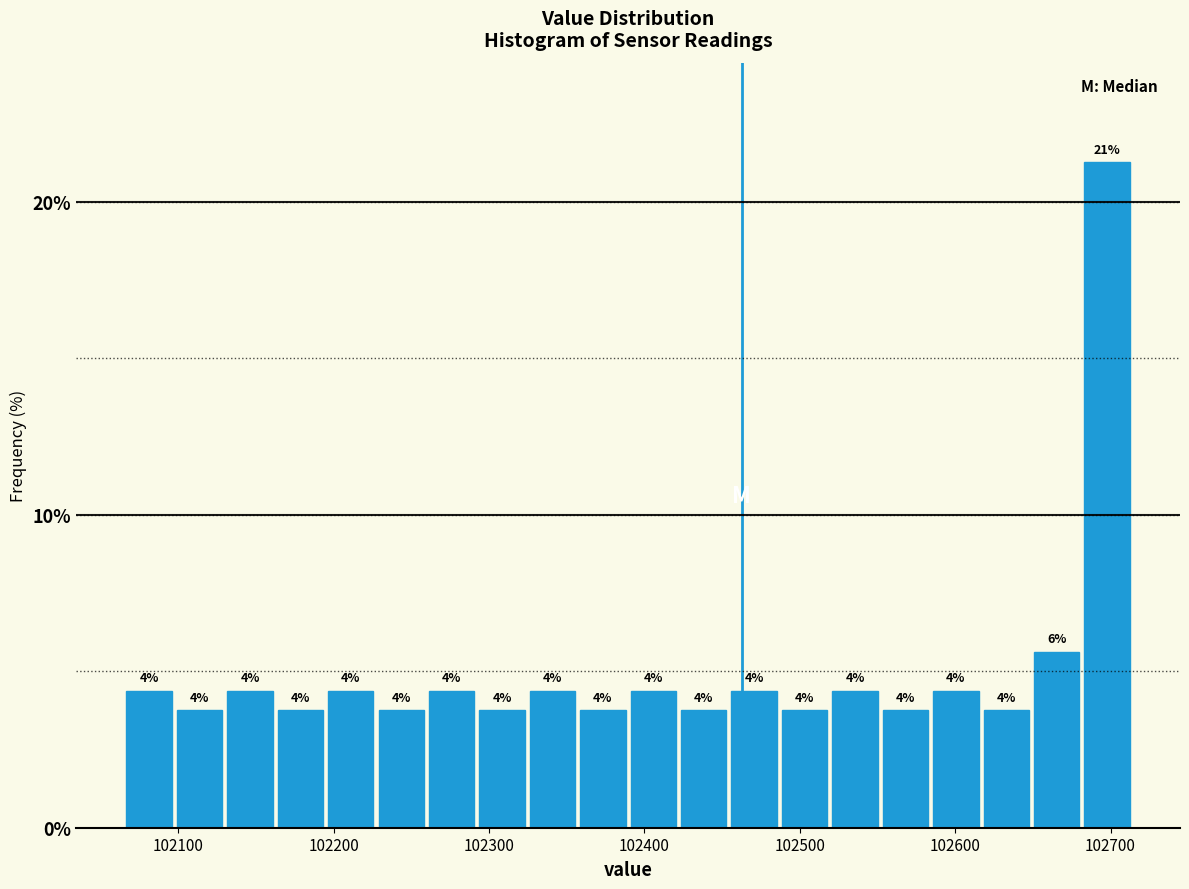

Around what value on the x-axis is the tallest bar? Give the approximate position of its centre, as read against the axis.

102700